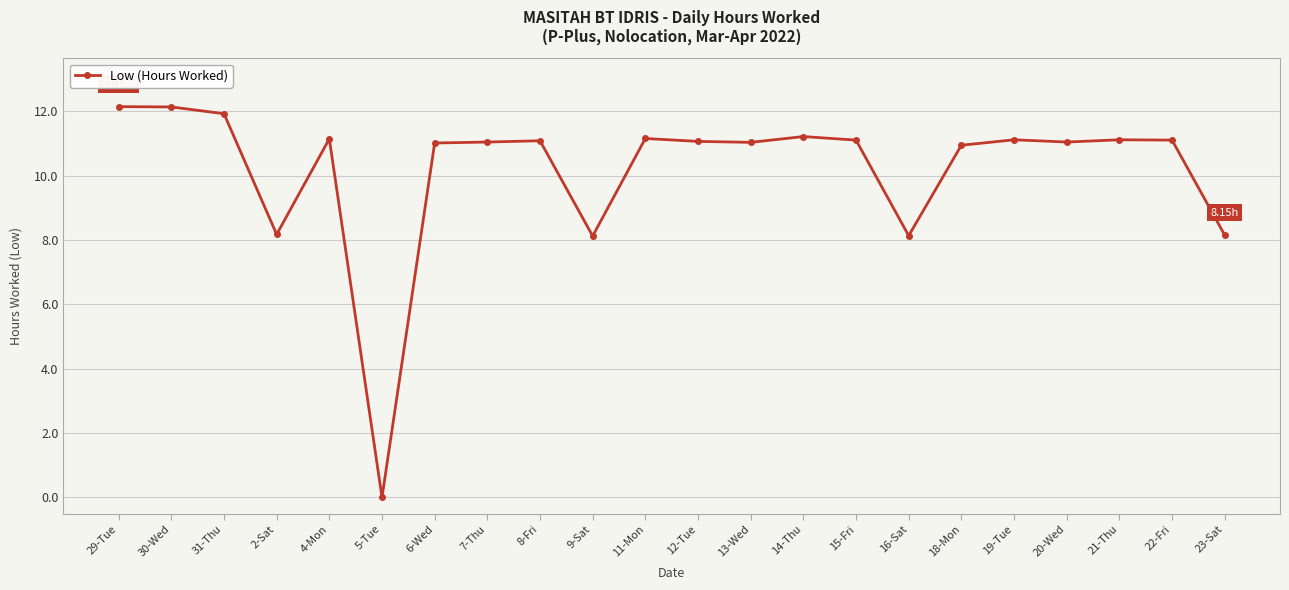

How many distinct data groups are displayed?

1